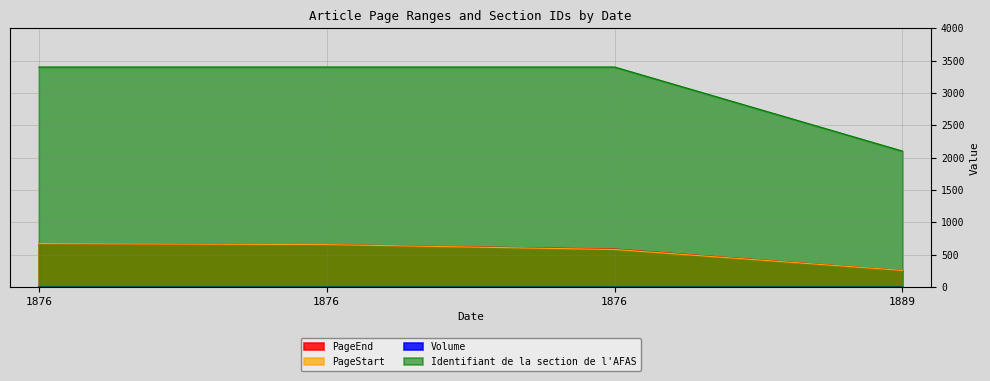

Which category has the lowest value across all series?

1889